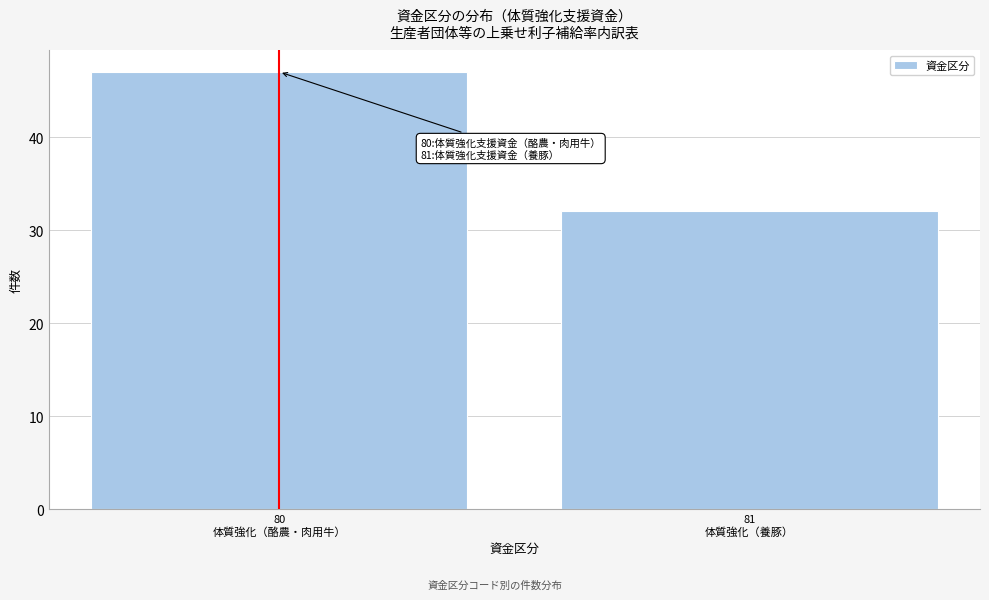

Reading right to left, transcribe all the data shown in this chart.

32	47